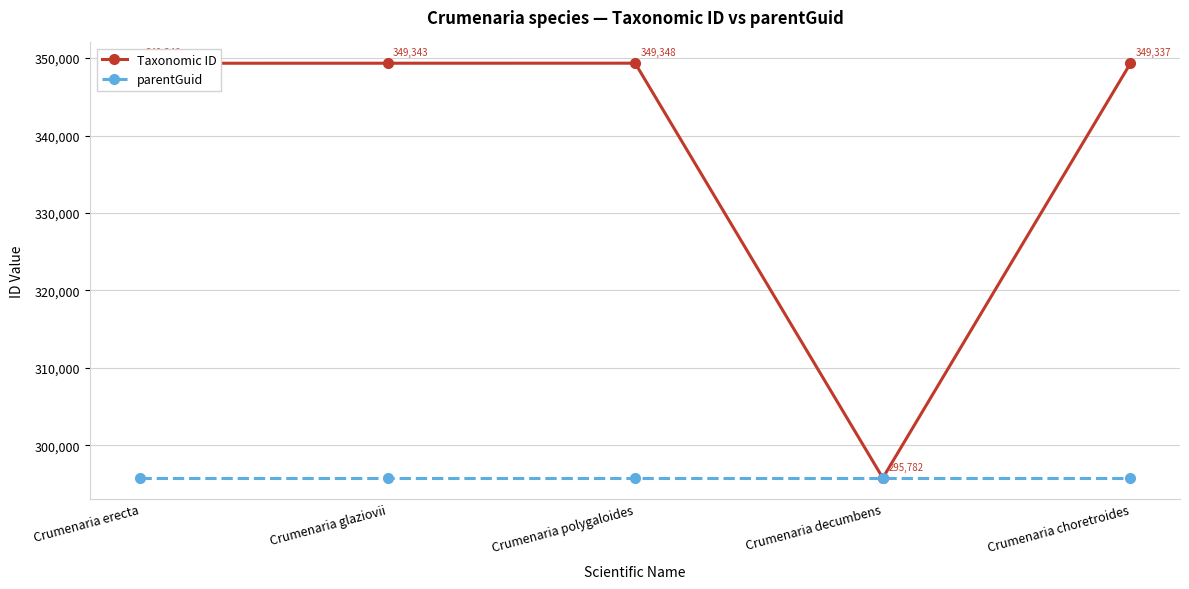

What is the difference between the Taxonomic ID values at Crumenaria choretroides and Crumenaria decumbens?

53555